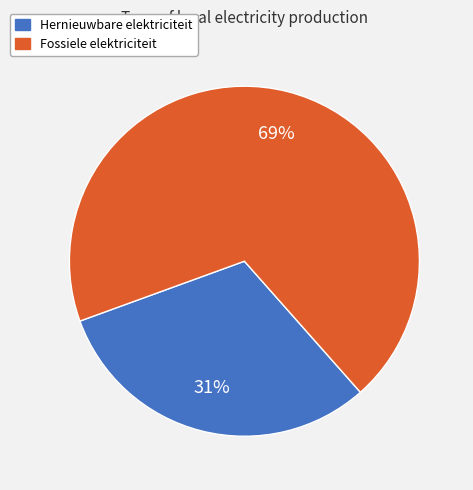

Does any single category account for the majority?

Yes